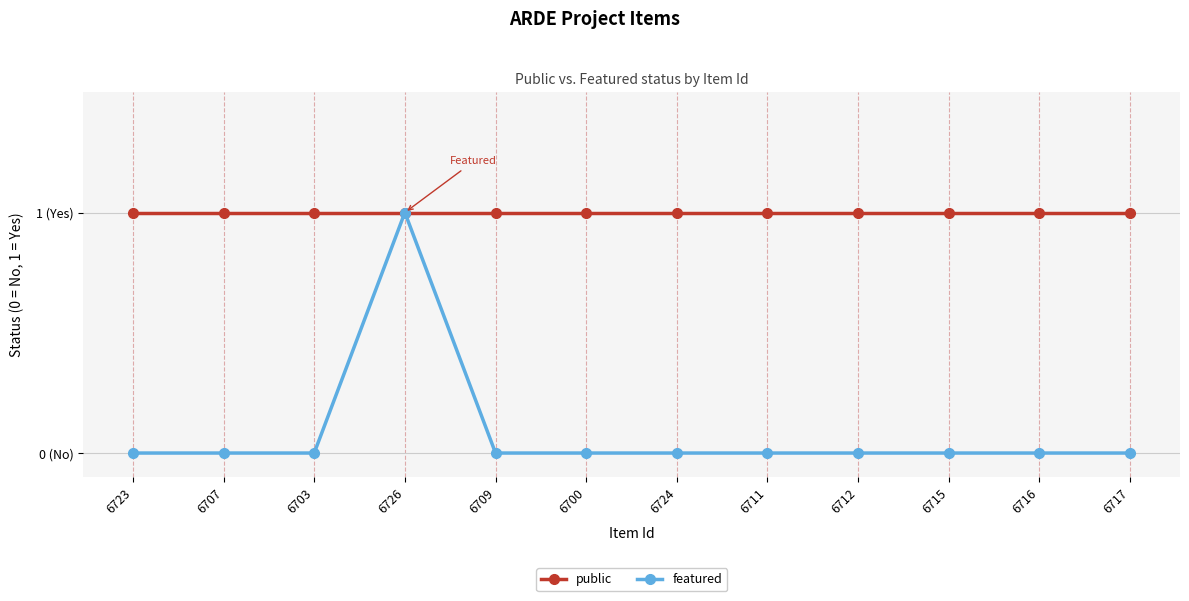

Is the value of featured at 6723 greater than the value of public at 6724?

No